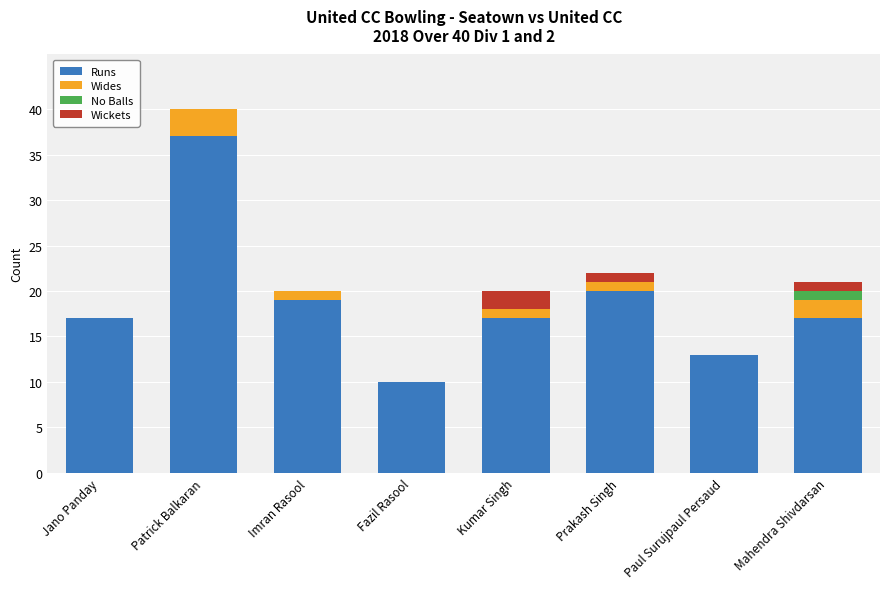

How many categories are shown in the chart?

8